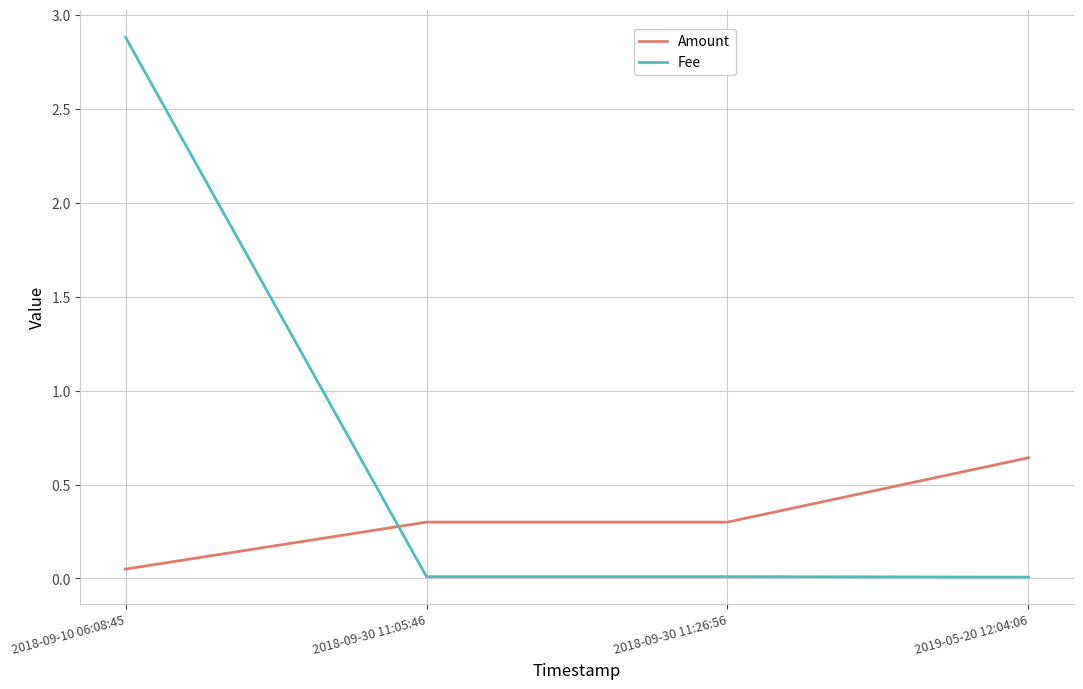

Which series has the largest range (max minus min)?

Fee